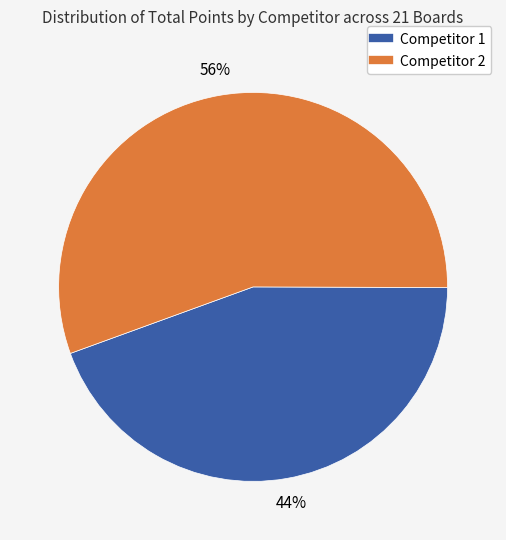

What percentage is the Competitor 1 slice, to the nearest percent?

44%